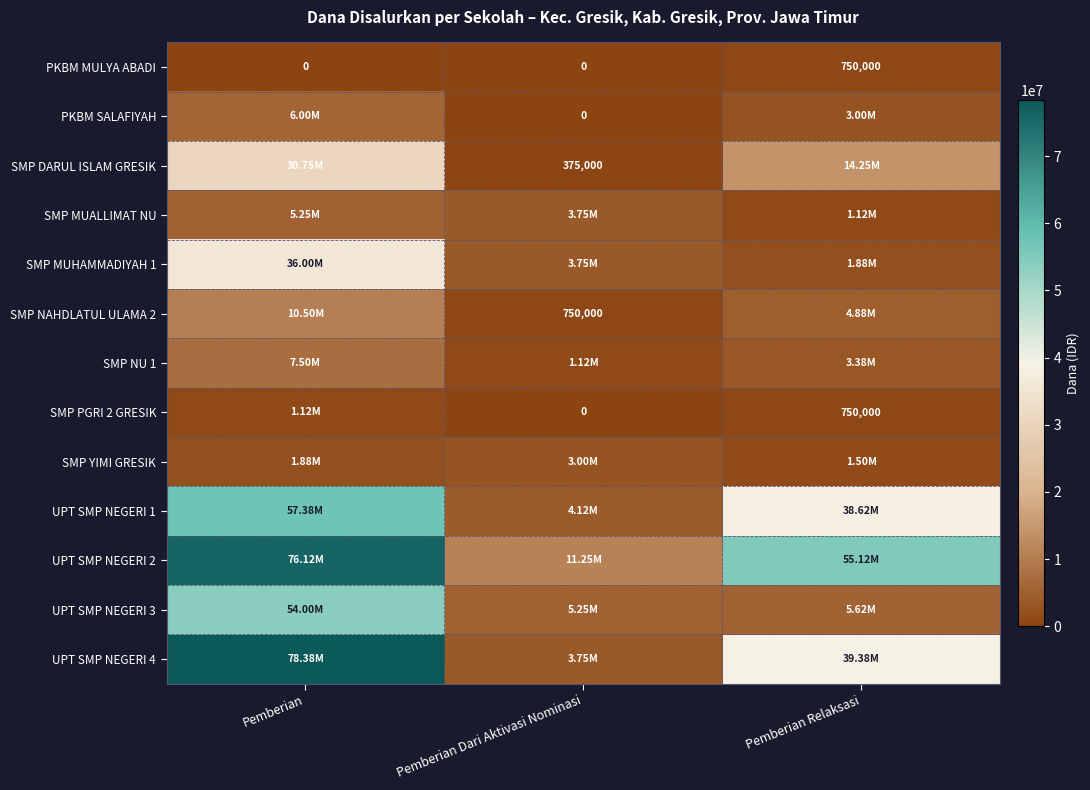

Which series has the largest total across all categories?

UPT SMP NEGERI 2